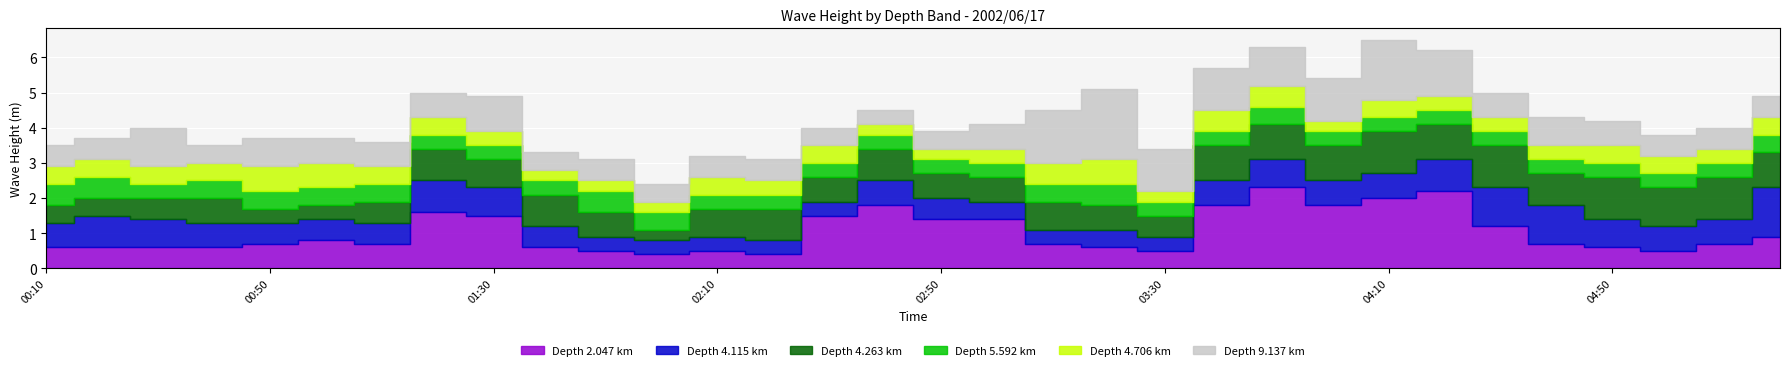

What position from the right is 04:10?

8